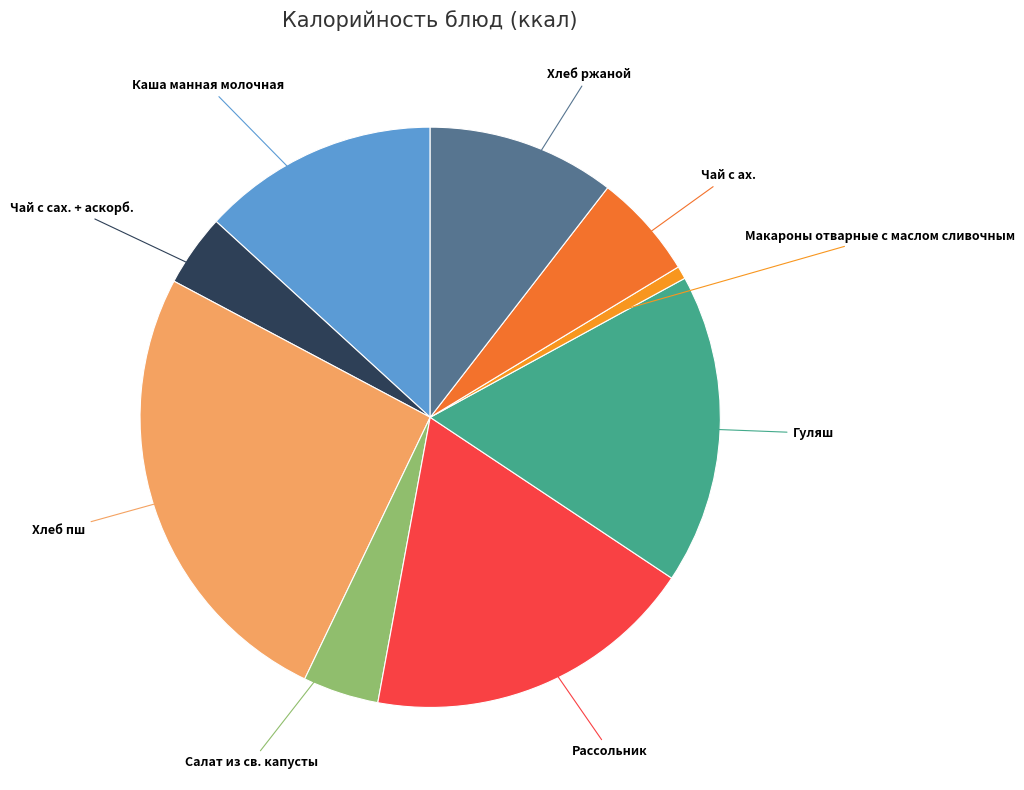

What is the ratio of the value at Чай с сах. + аскорб. to the value at Каша манная молочная?

0.3